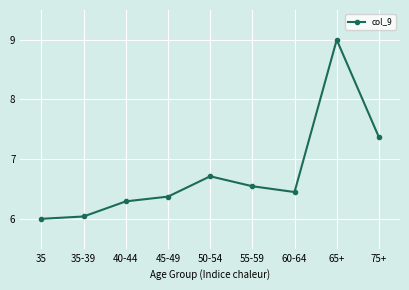

Is it true that the value at 35-39 is 1.5?

False